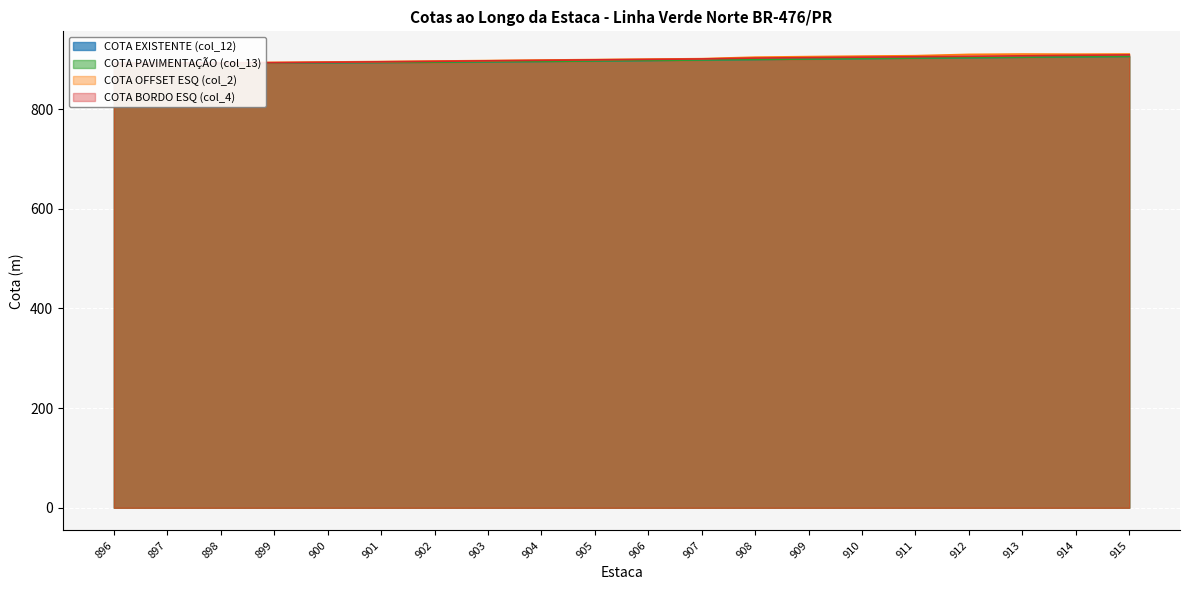

What is the sum of all COTA OFFSET ESQ (col_2) values?

18020.0